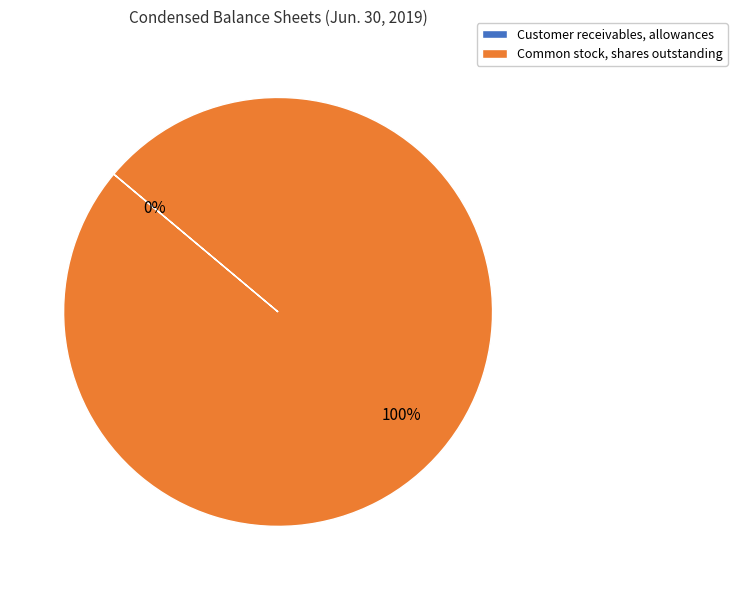

What is the largest slice in the pie chart?

Common stock, shares outstanding